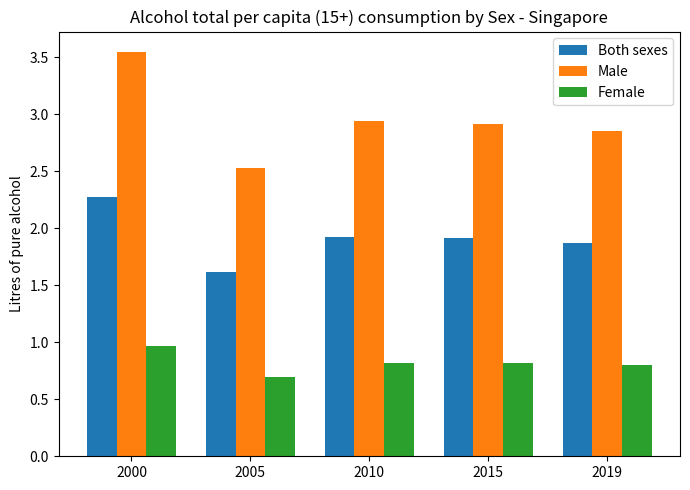

List the series in order of their overall mean, lowest first.

Female, Both sexes, Male